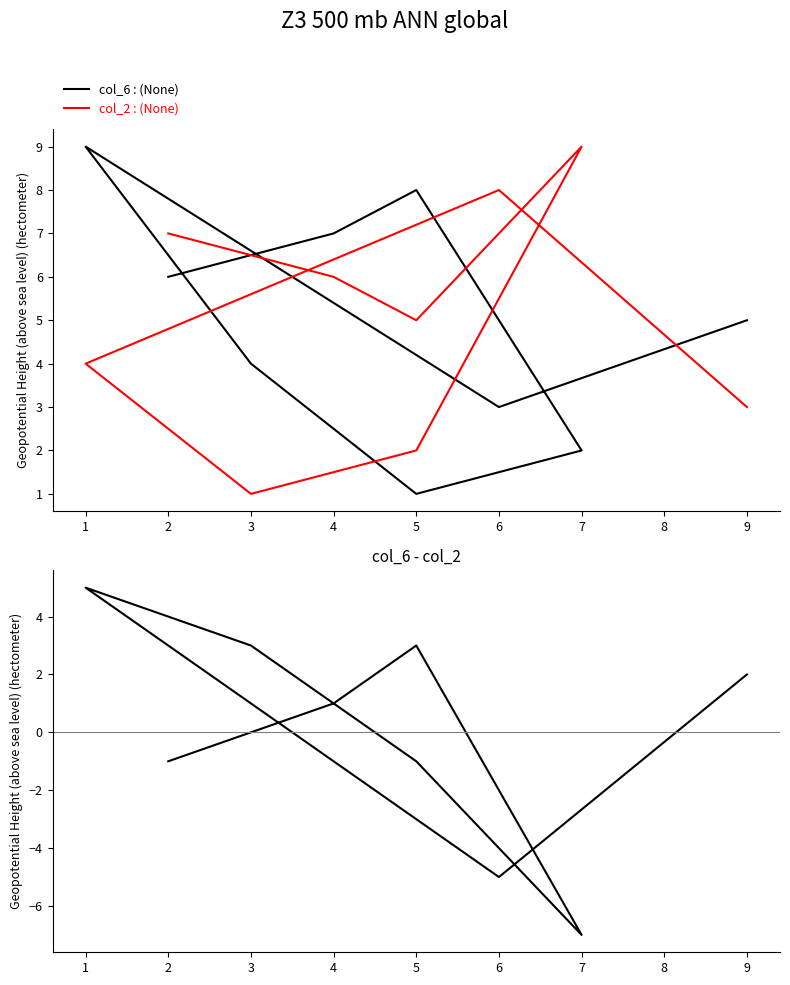

How many negative values does the col_6 - col_2 series have?

4